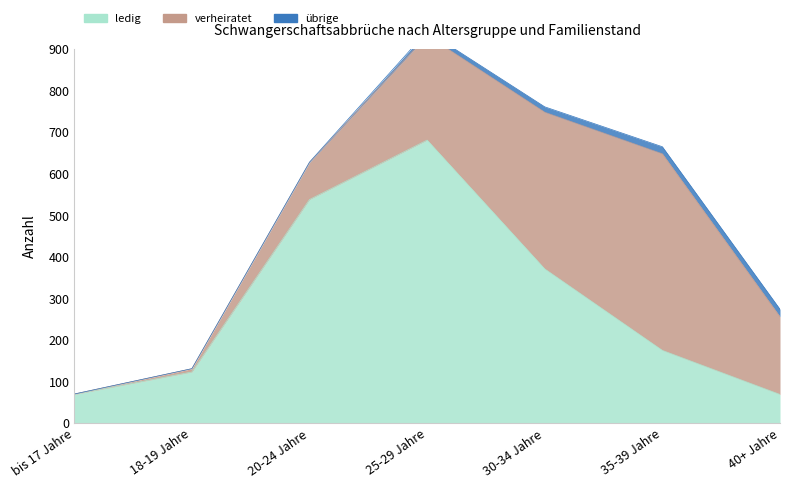

What are all the series names shown in the legend?

ledig, verheiratet, übrige